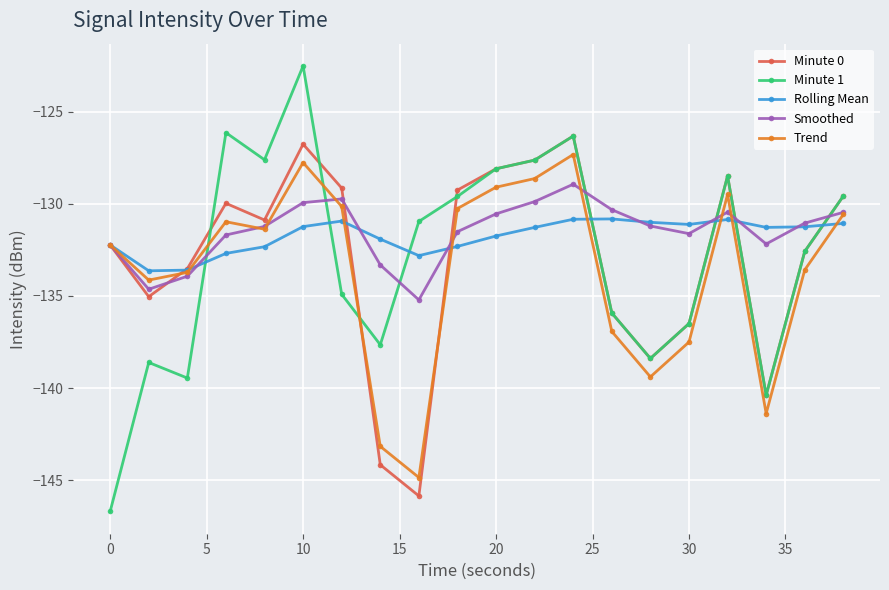

What are all the series names shown in the legend?

Minute 0, Minute 1, Rolling Mean, Smoothed, Trend